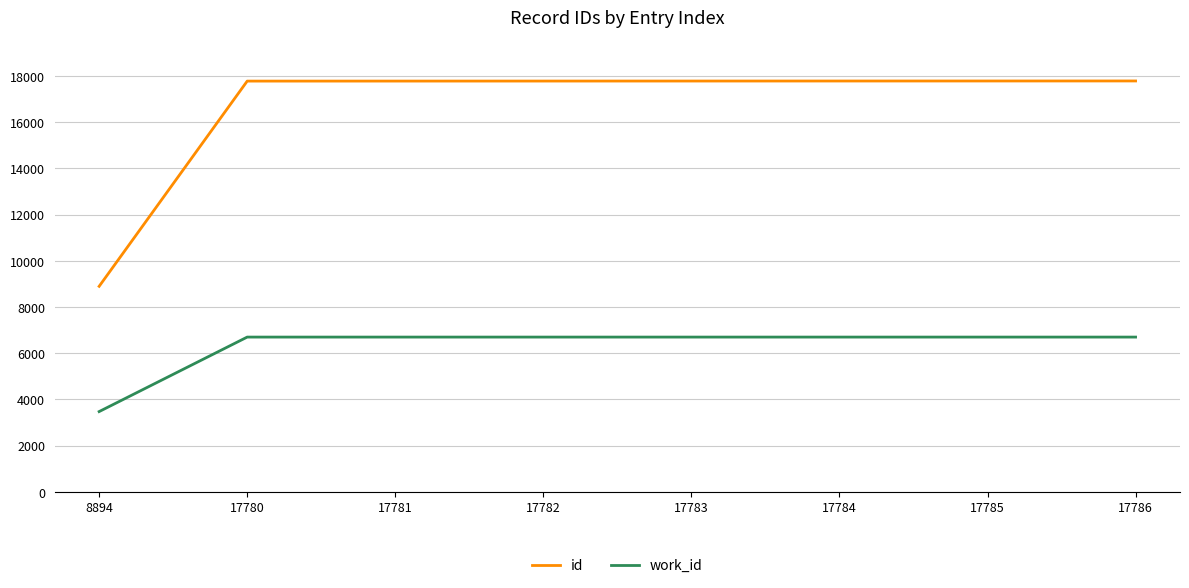

Rank the series at 17780 from lowest to highest value.

work_id, id